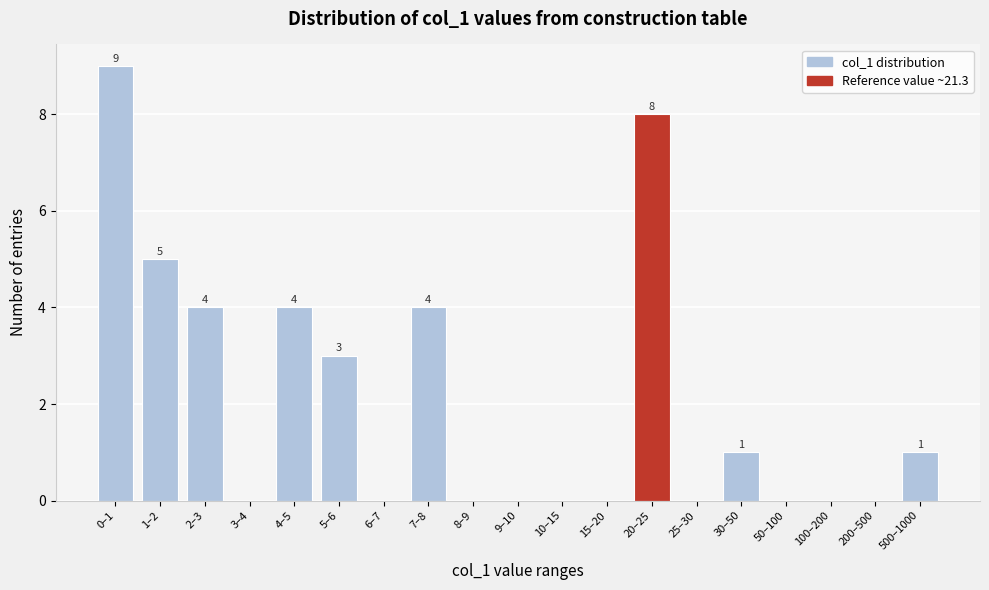

Reading right to left, transcribe all the data shown in this chart.

500–1000=1	200–500=0	100–200=0	50–100=0	30–50=1	25–30=0	20–25=8	15–20=0	10–15=0	9–10=0	8–9=0	7–8=4	6–7=0	5–6=3	4–5=4	3–4=0	2–3=4	1–2=5	0–1=9